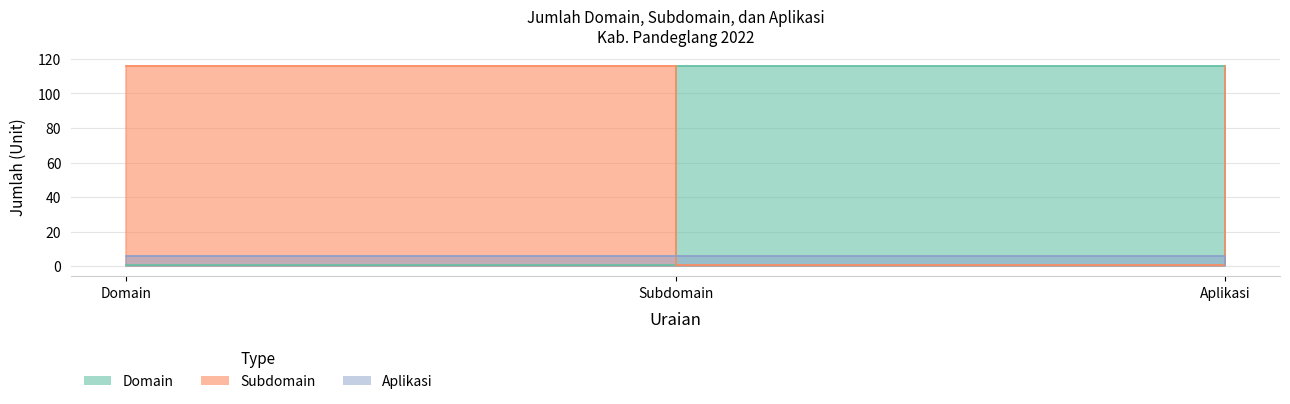

What is the difference between the second highest and minimum values in the Aplikasi series?

5